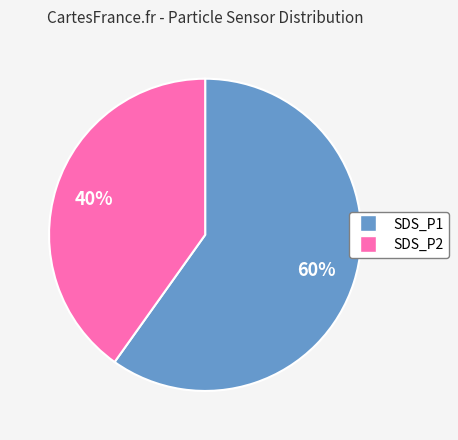

Approximately how many times larger is the value at SDS_P2 compared to SDS_P1?

0.7